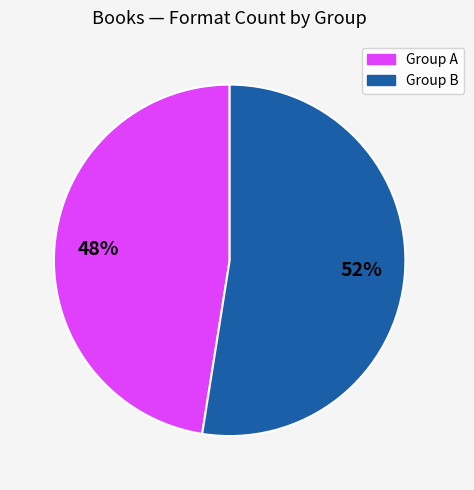

To the nearest percent, what is the average slice percentage?

50%